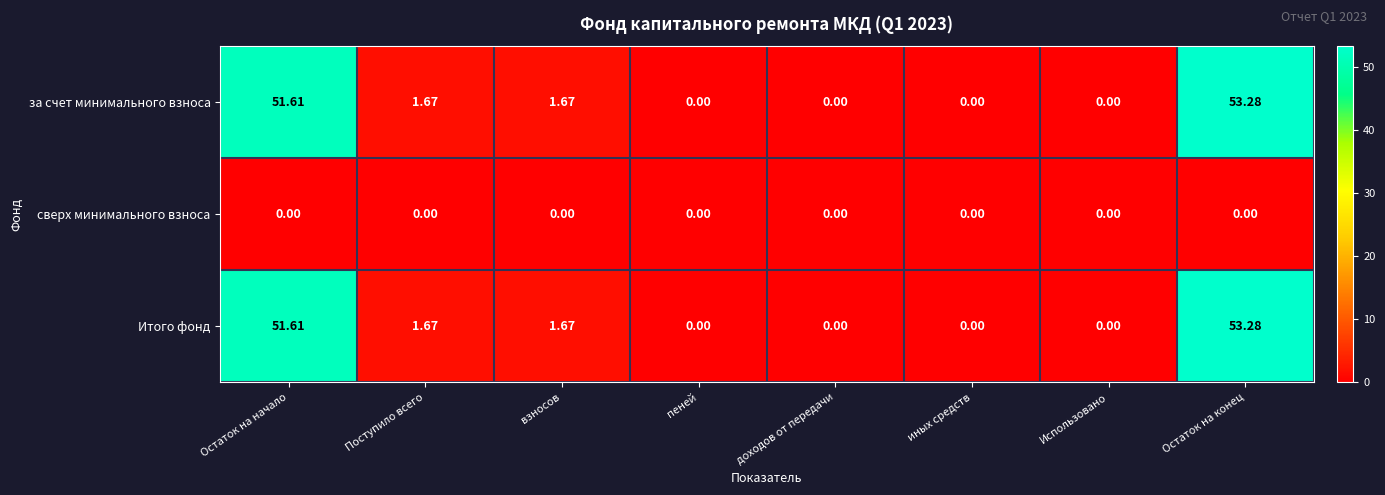

Is the value of сверх минимального взноса at Остаток на конец greater than the value of за счет минимального взноса at Остаток на конец?

No